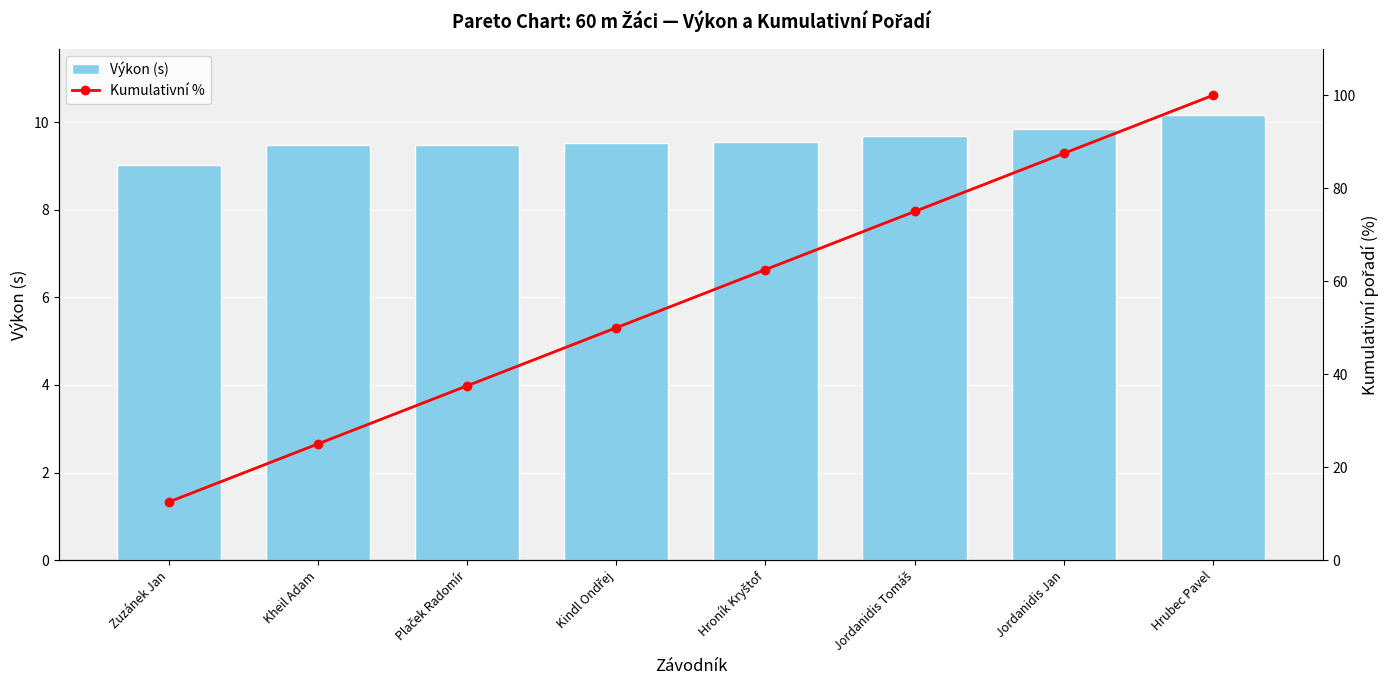

How many groups of bars are there?

8